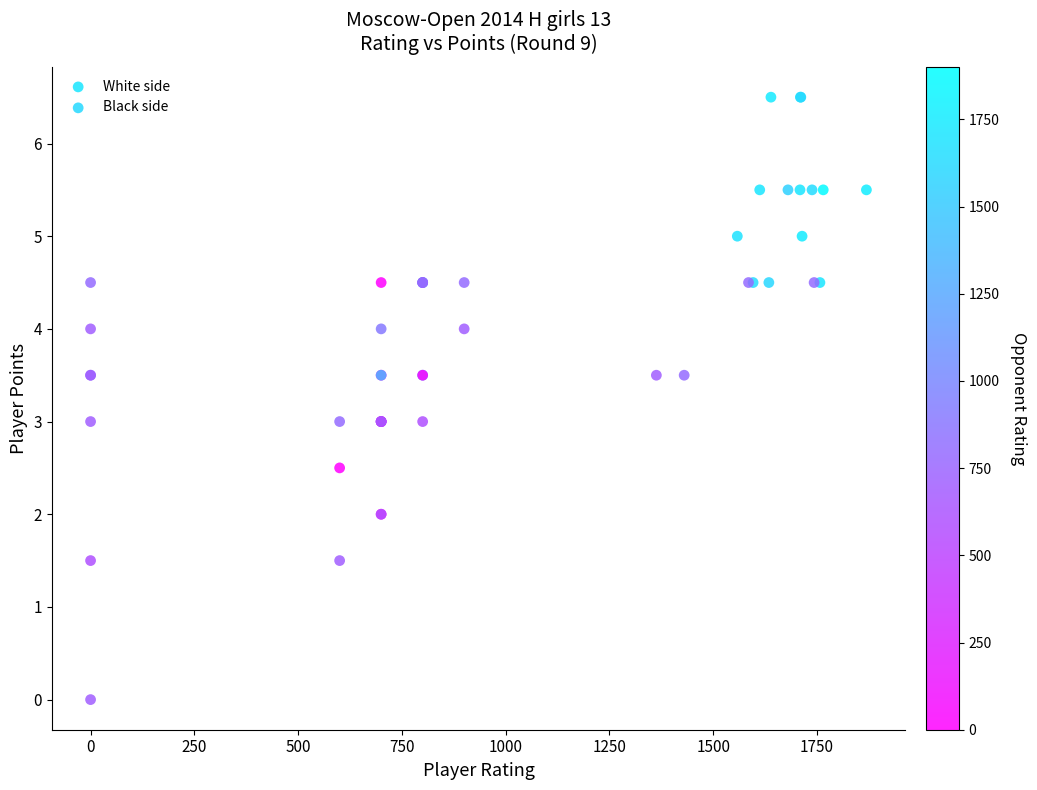

Which series has the largest Y range (max minus min)?

Black side